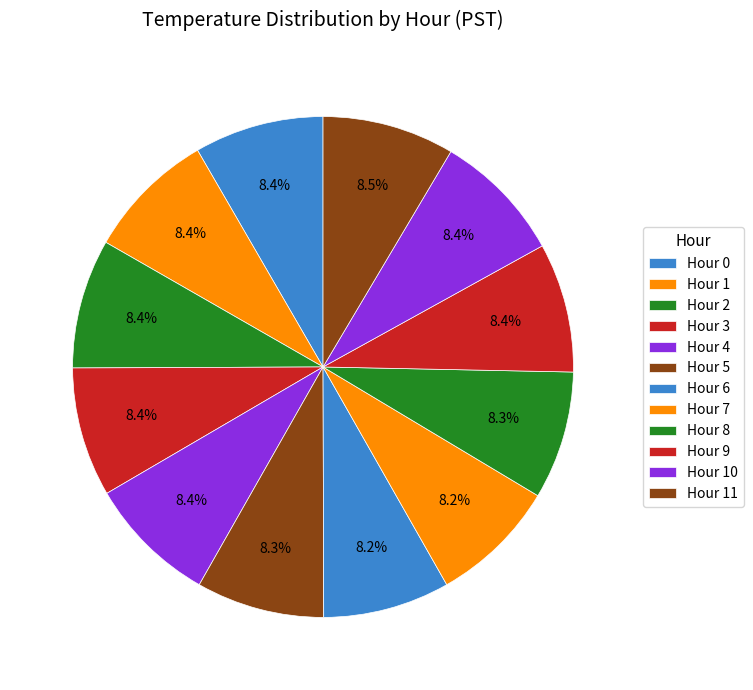

How many segments does this pie chart have?

12